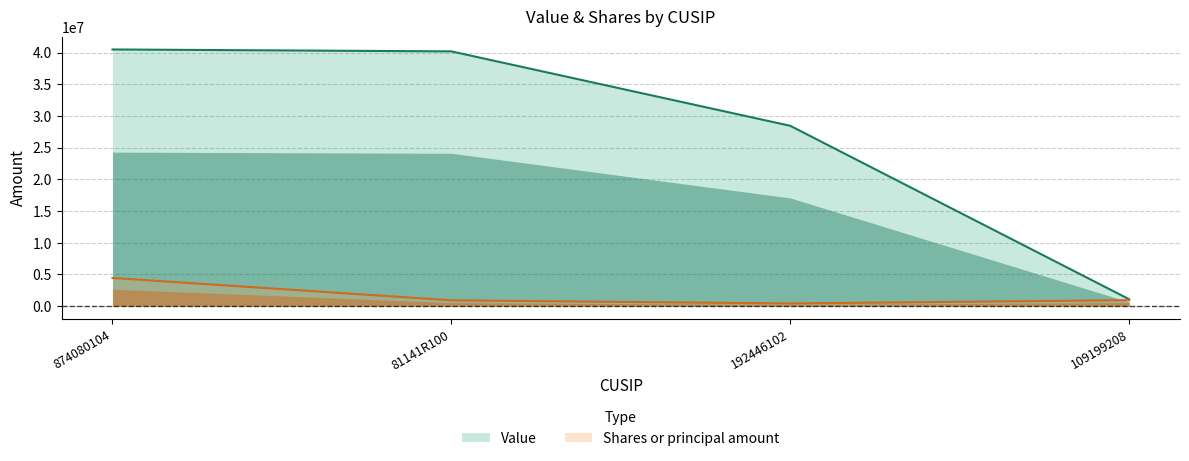

The Shares or principal amount series shows 940993 at 109199208. True or false?

True